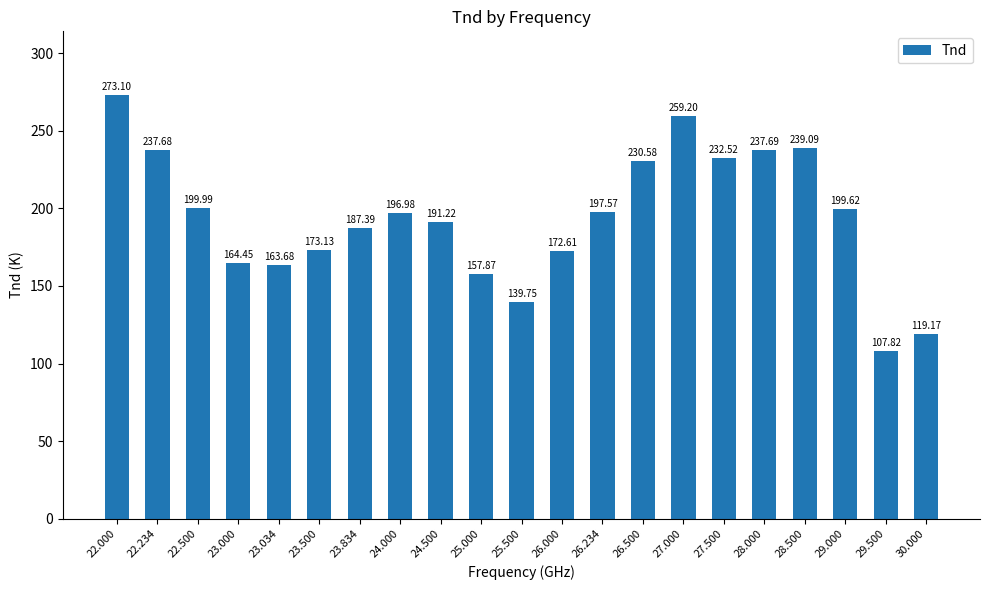

Between 22.500 and 23.034, which is larger?

22.500